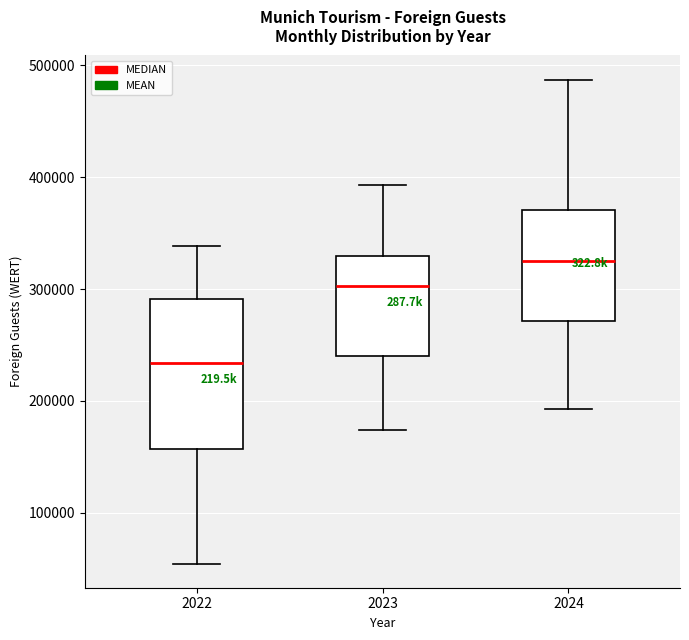

Where does the lower whisker of the box at x = 2024 end on the y-axis? The values are not printed on the chart, so give them approximately, as read against the axis.

190000